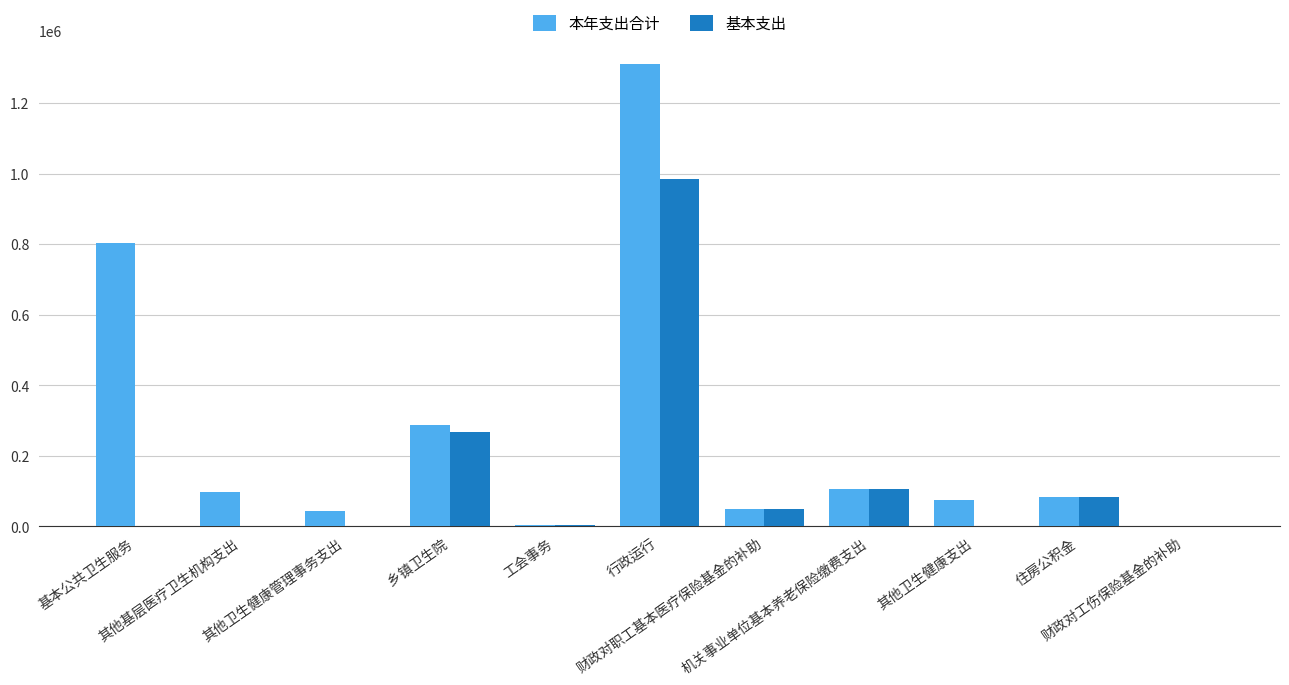

What is the sum of all 本年支出合计 values?

2861343.9